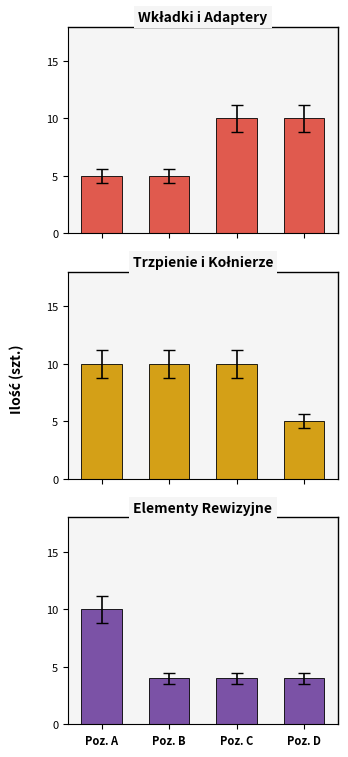

The value of Trzpienie i Kołnierze at Poz. C is 10. True or false?

True